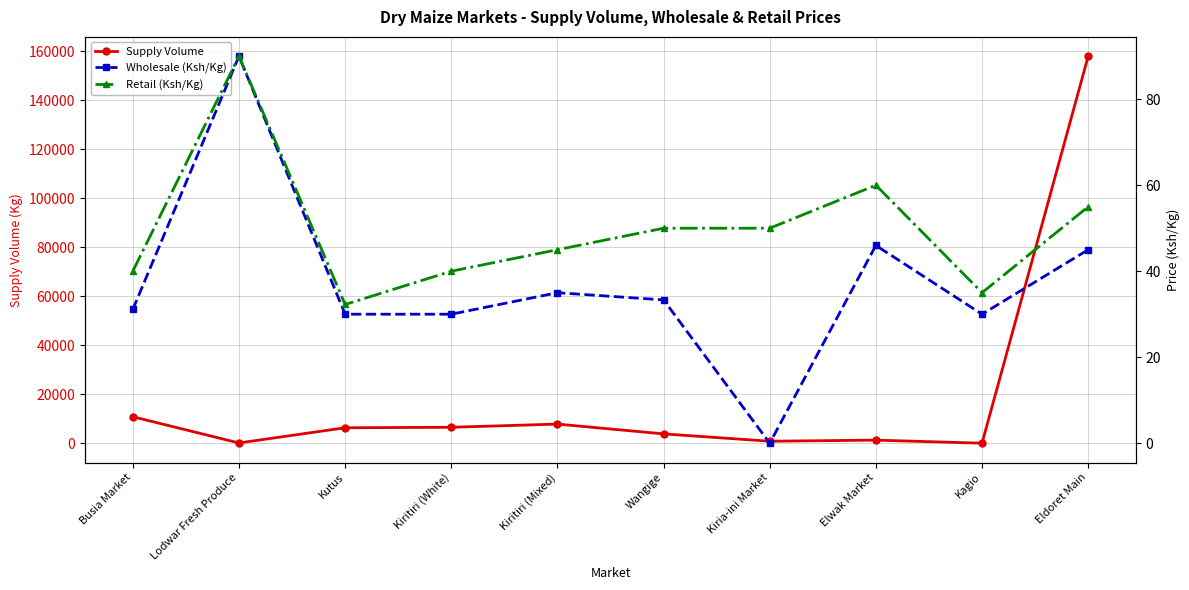

What is the average value of the Retail (Ksh/Kg) series?

49.7